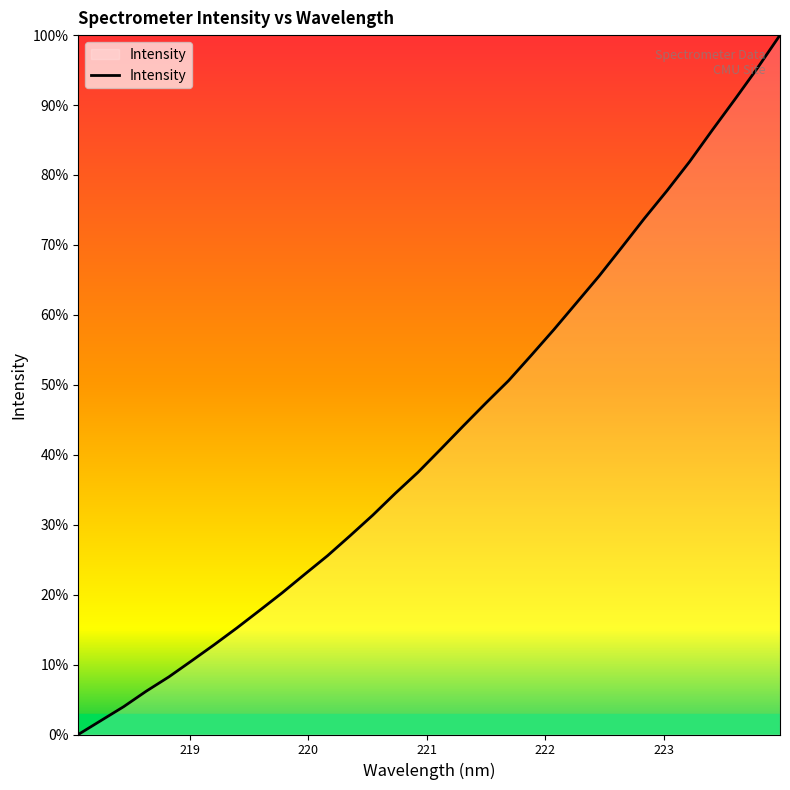

What is the average value?

43.0